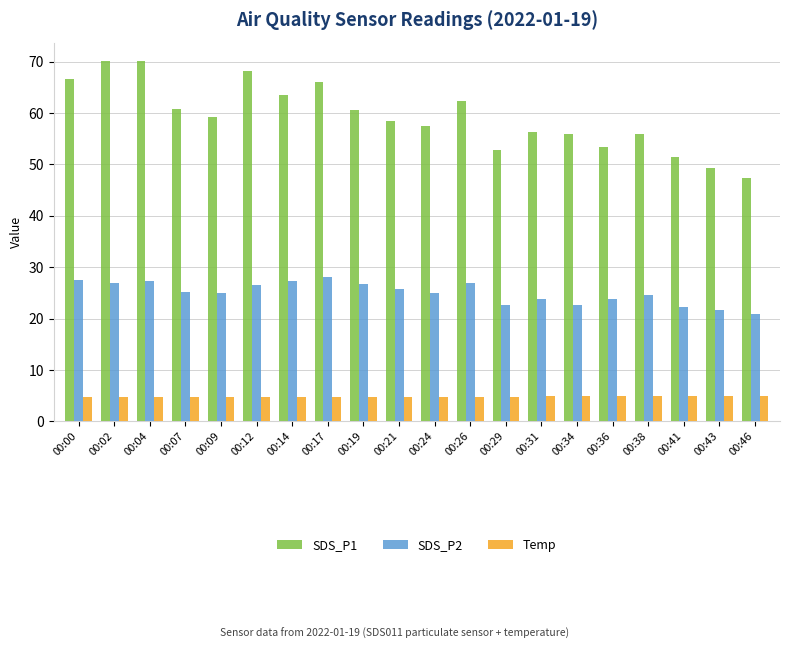

What is the total value across all series at 00:36?

82.3